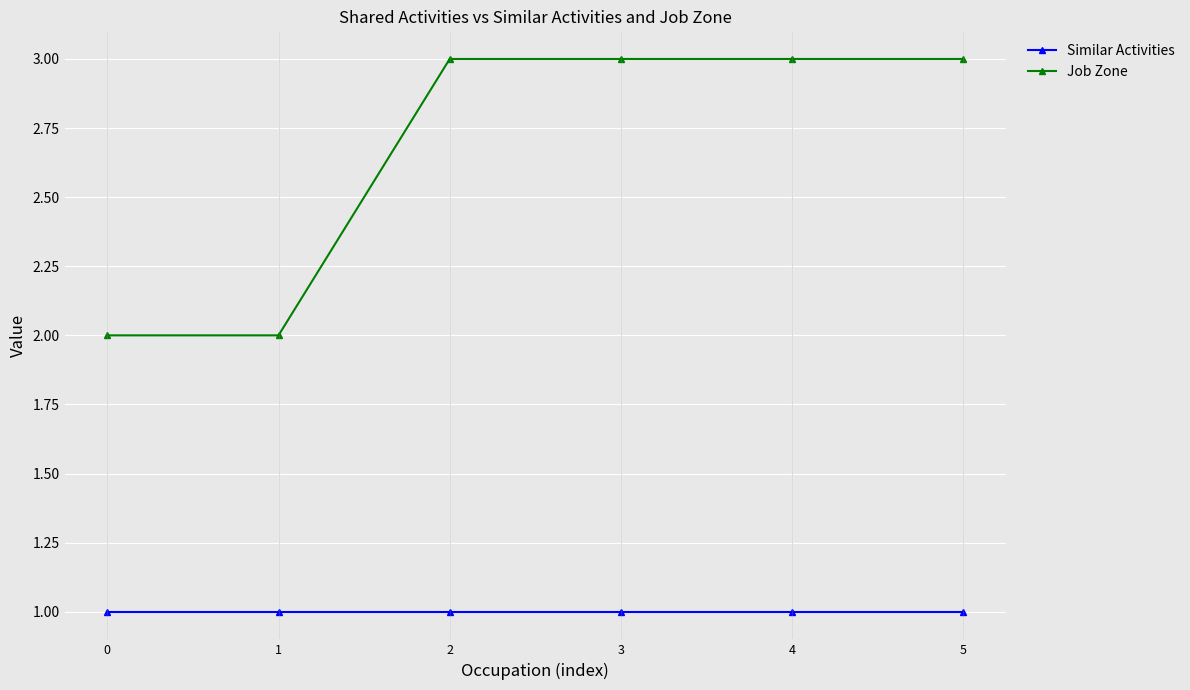

Reading left to right, extract all data points from this chart.

Similar Activities: 0=1	1=1	2=1	3=1	4=1	5=1
Job Zone: 0=2	1=2	2=3	3=3	4=3	5=3